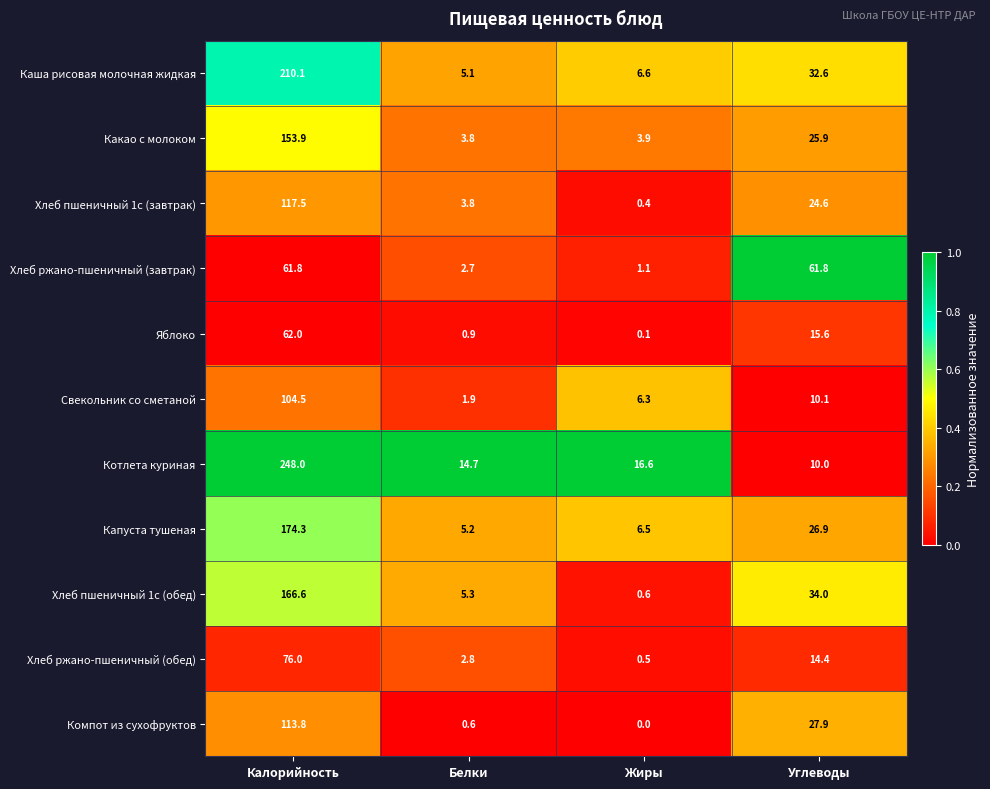

Which series changed the most between Калорийность and Жиры?

Котлета куриная